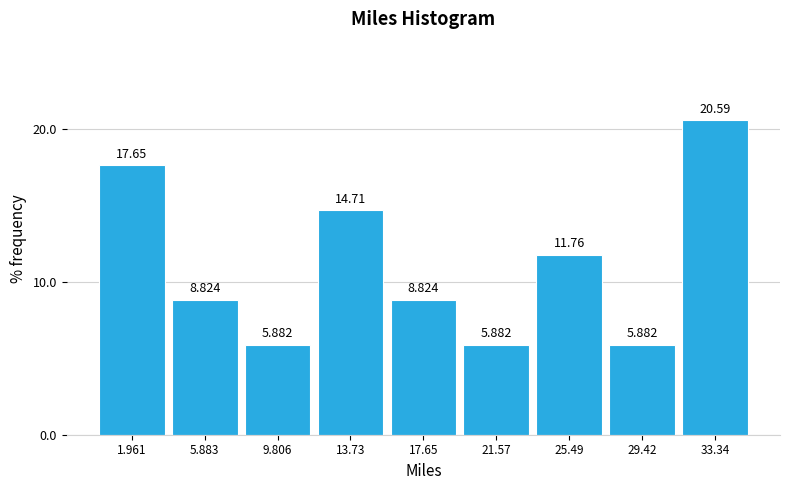

Which range on the x-axis has the tallest bar?

31.5 to 35.5